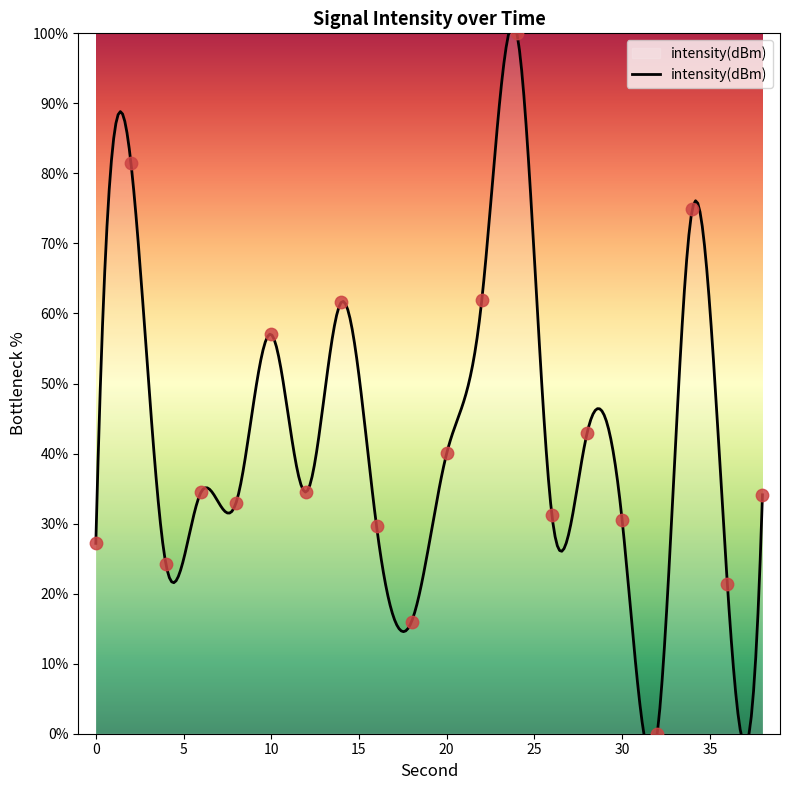

Between 6 and 10, which is larger?

10